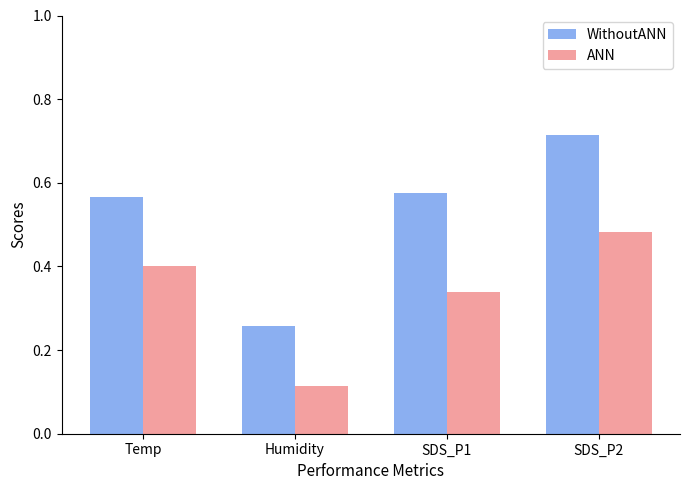

True or false: WithoutANN has a value of 0.2 at SDS_P1.

False